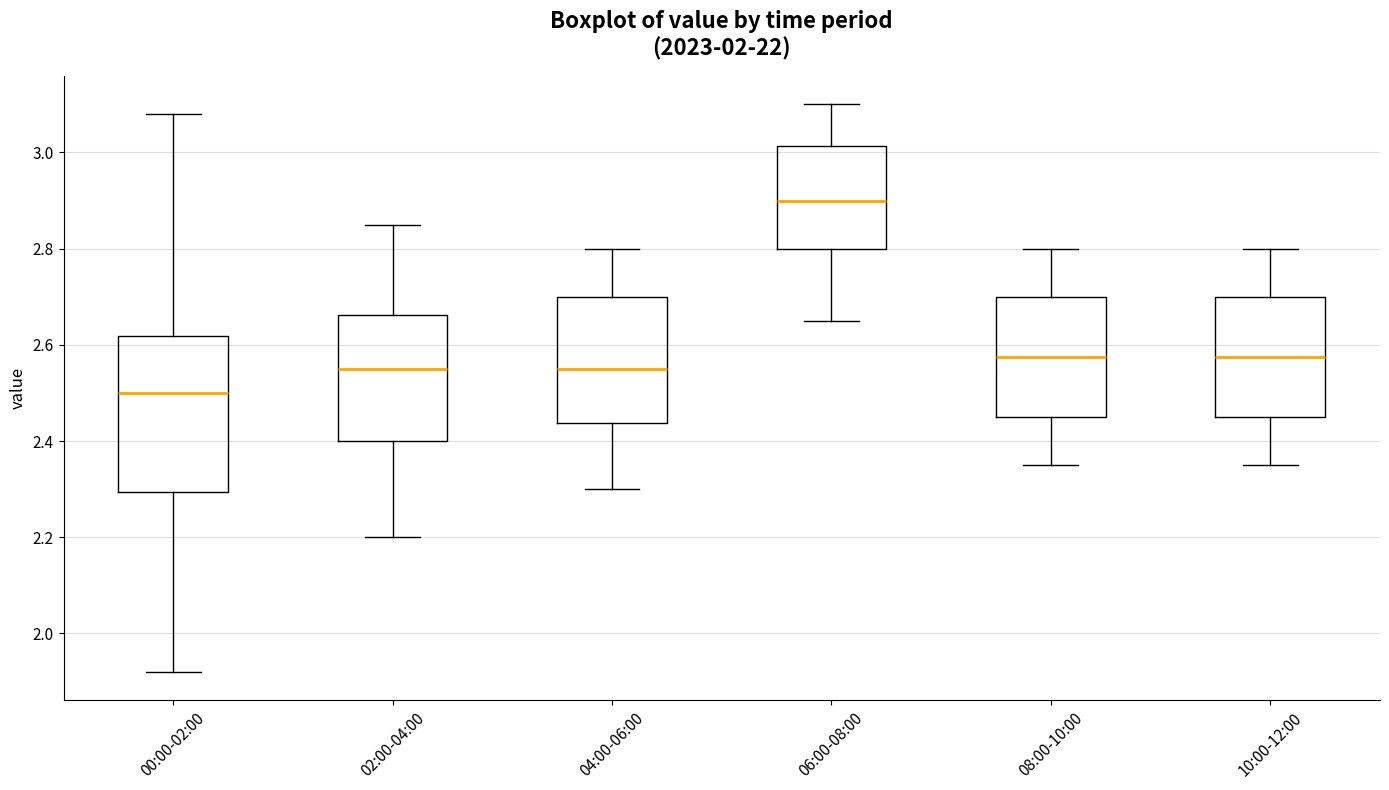

Which box is the tallest, from its lower edge to its upper edge?

00:00-02:00